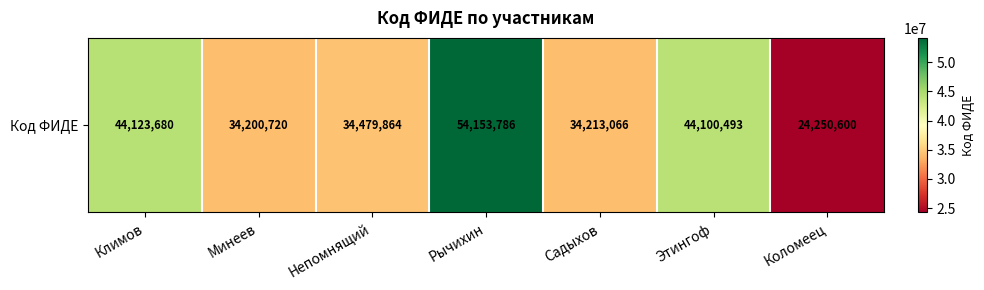

How many categories are shown in the chart?

7